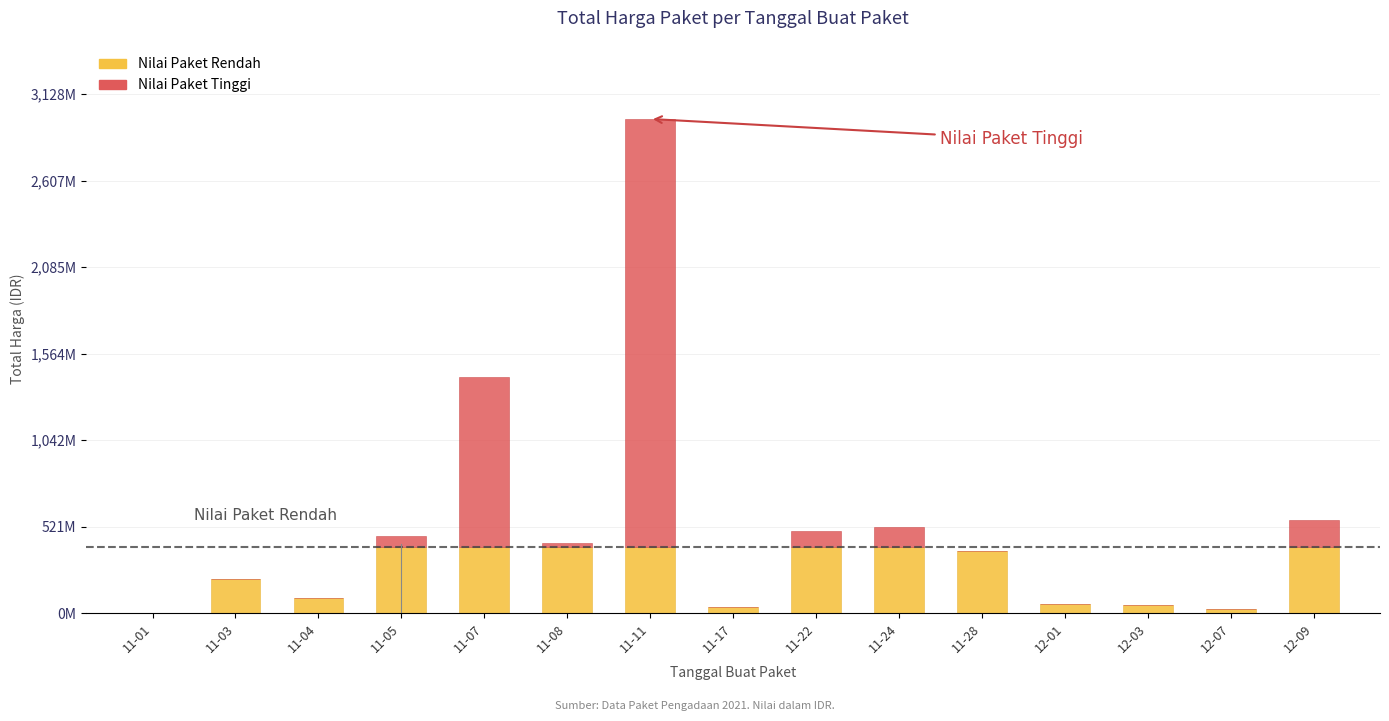

Does the chart contain stacked bars?

Yes